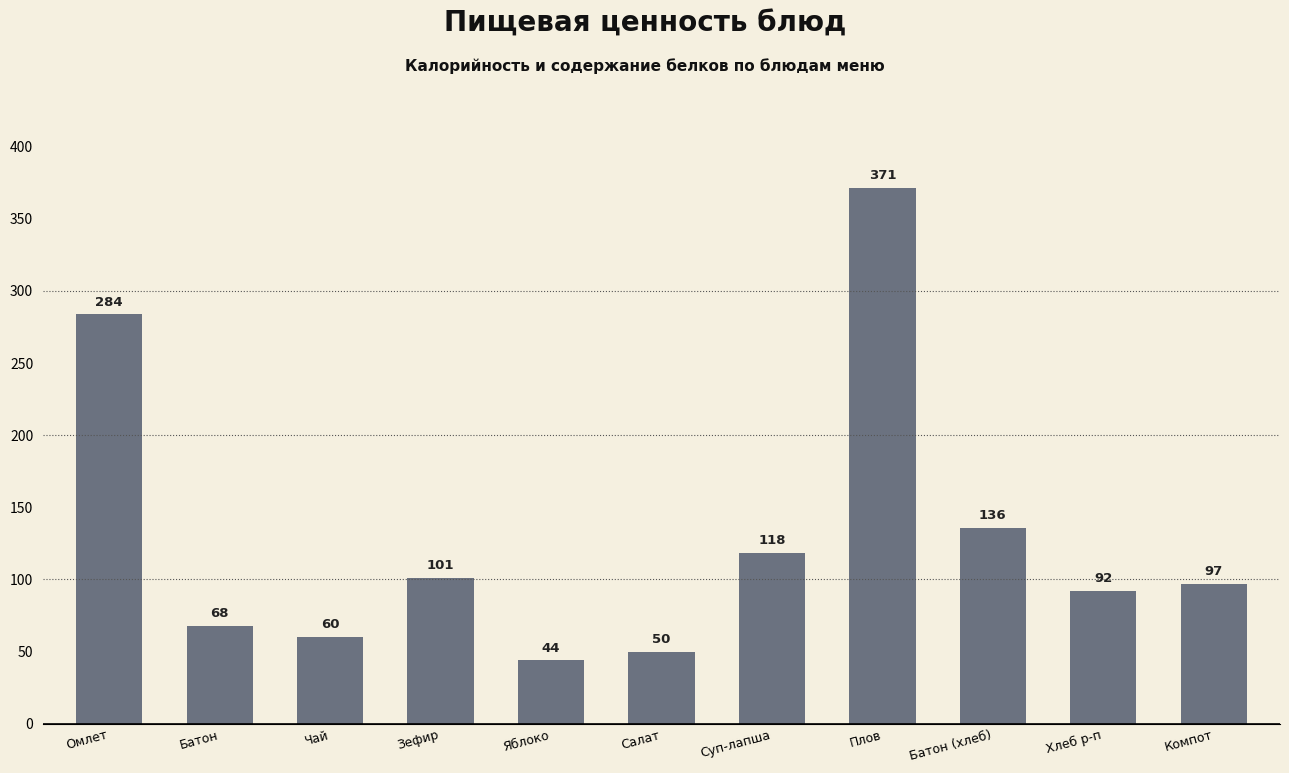

How many bars are there in total?

11